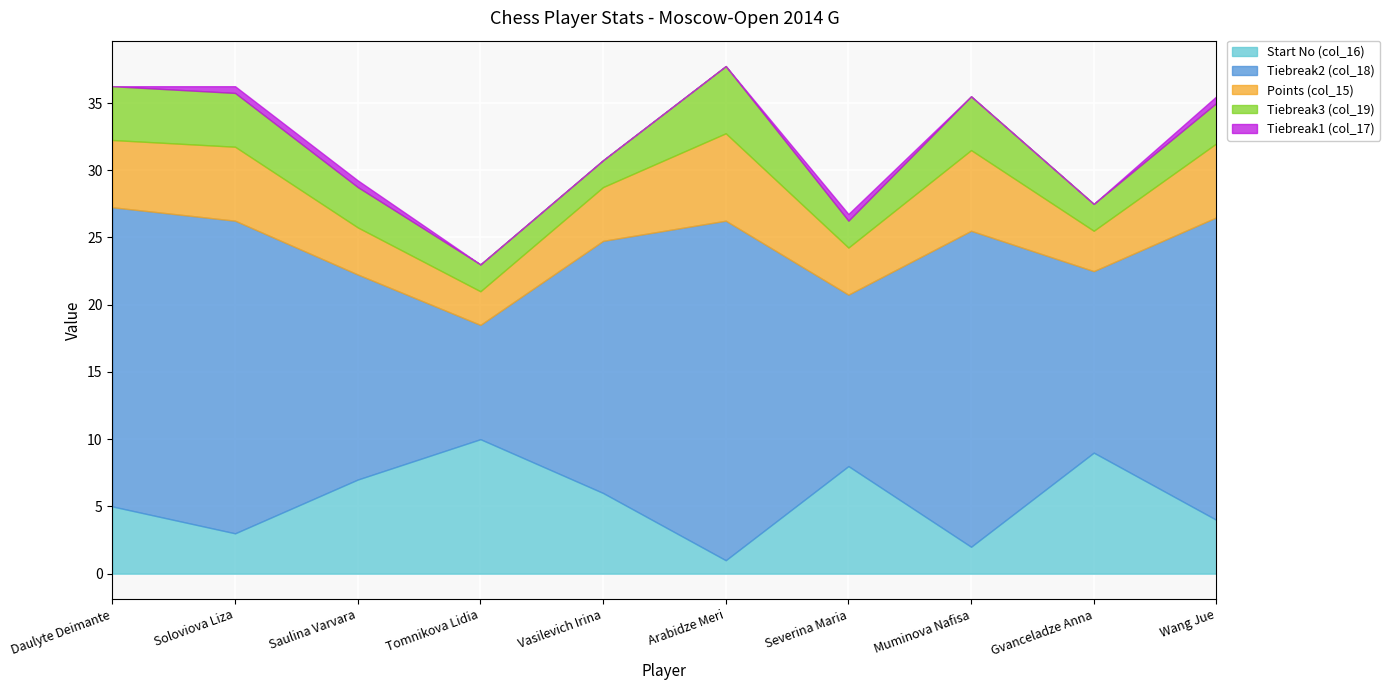

What value does the Tiebreak3 (col_19) series have at Arabidze Meri?

5.0